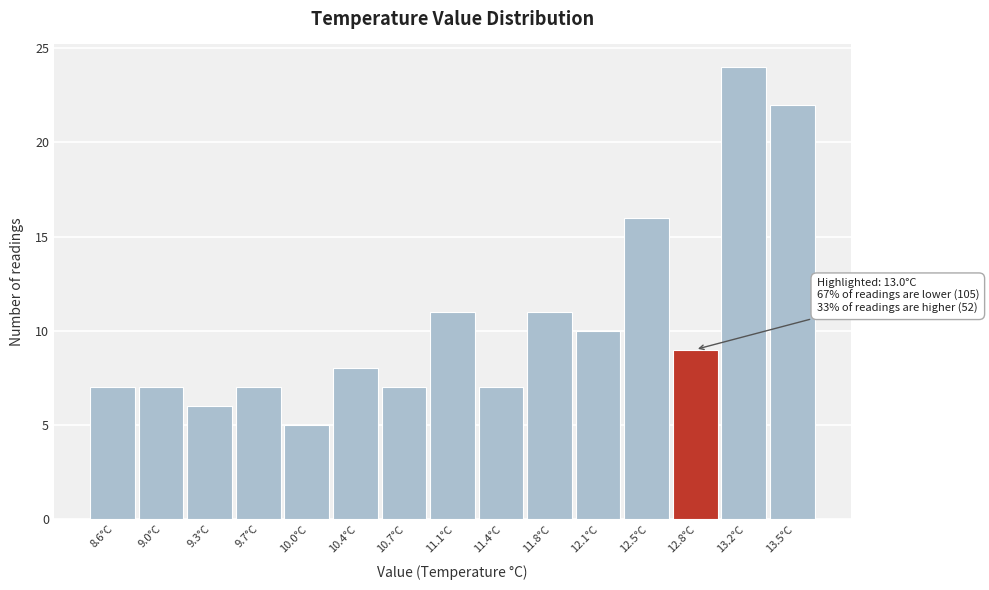

Reading left to right, extract all data points from this chart.

8.6°C=7	9.0°C=7	9.3°C=6	9.7°C=7	10.0°C=5	10.4°C=8	10.7°C=7	11.1°C=11	11.4°C=7	11.8°C=11	12.1°C=10	12.5°C=16	12.8°C=9	13.2°C=24	13.5°C=22